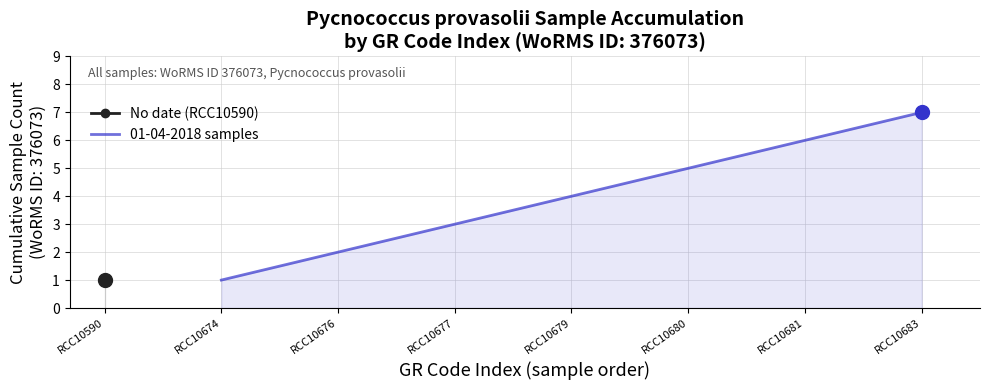

Is it true that 01-04-2018 samples equals 6 at RCC10681?

True